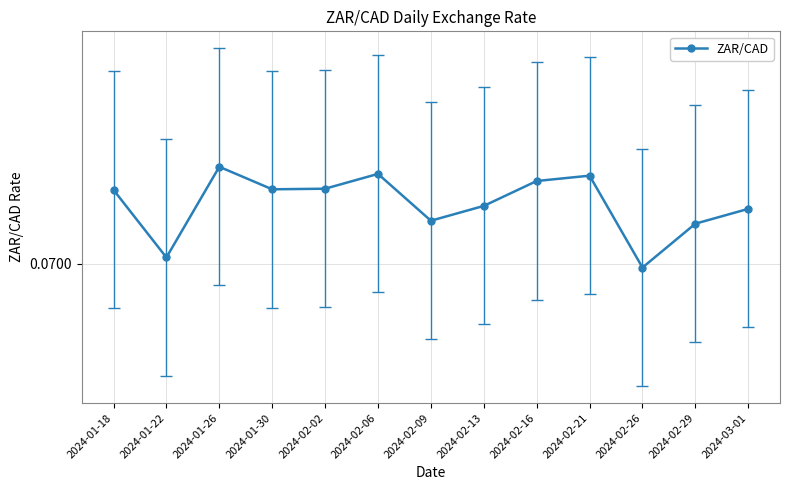

What is the label of the 5th point from the left?

2024-02-02